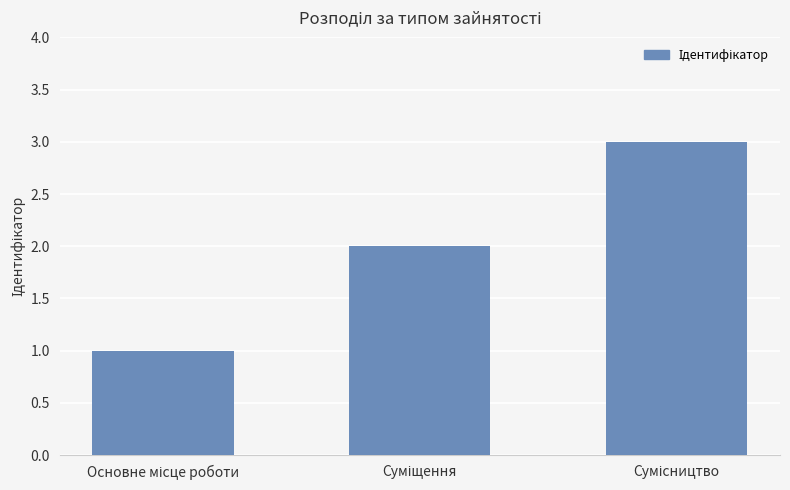

What is the sum of all values?

6